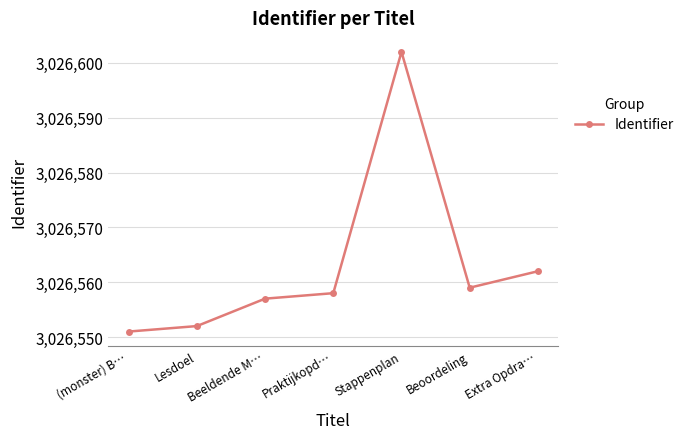

How many categories are shown in the chart?

7